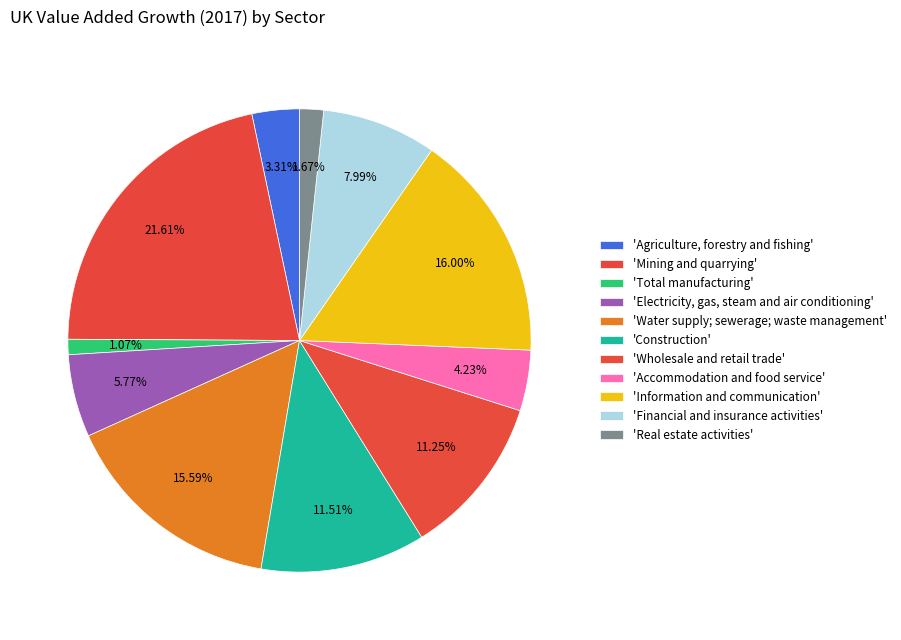

Count the number of slices in the pie.

11